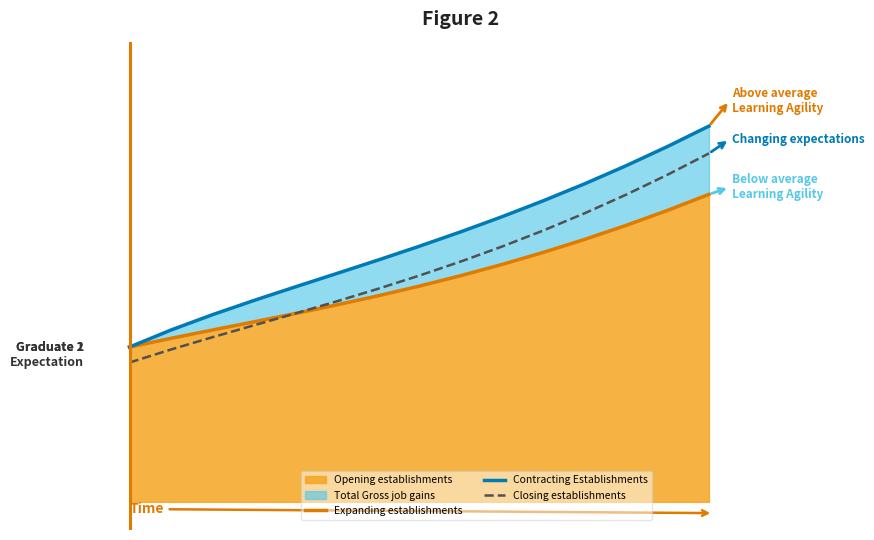

Which series changed the most between + 1 year and 4?

Contracting Establishments